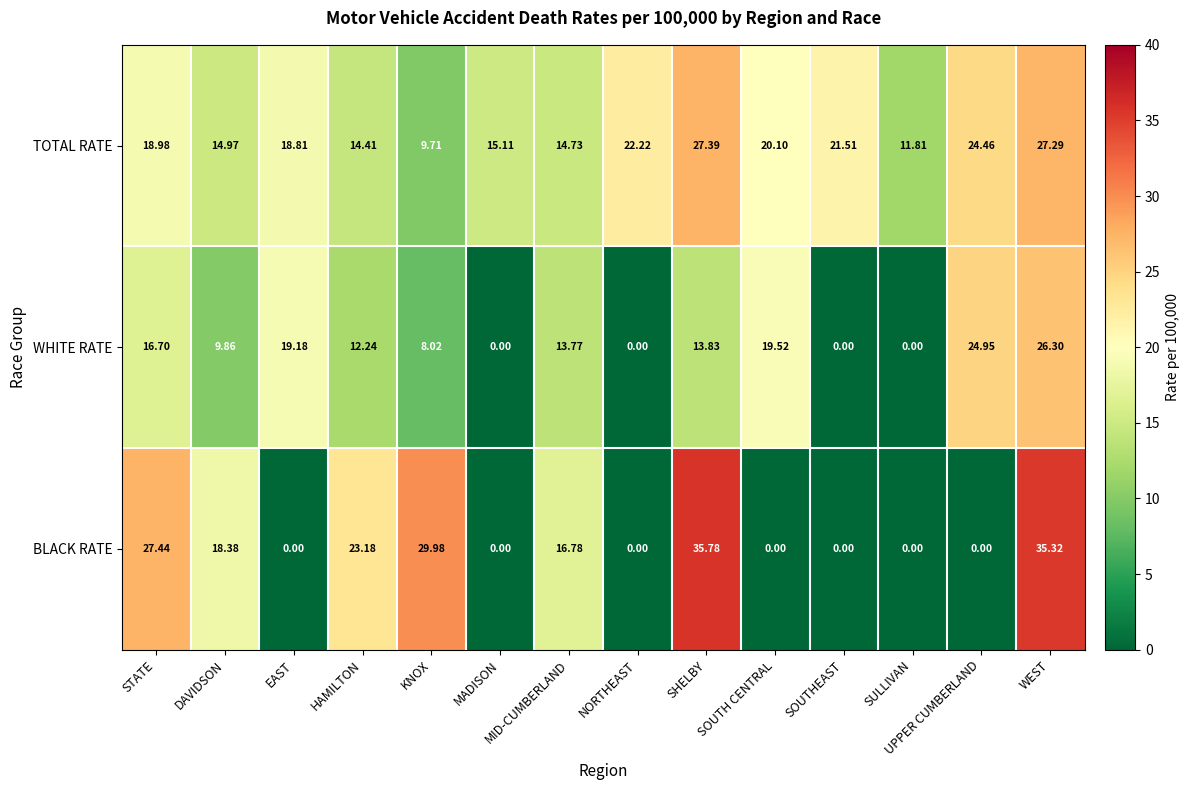

Rank the series by their average value, from lowest to highest.

WHITE RATE, BLACK RATE, TOTAL RATE